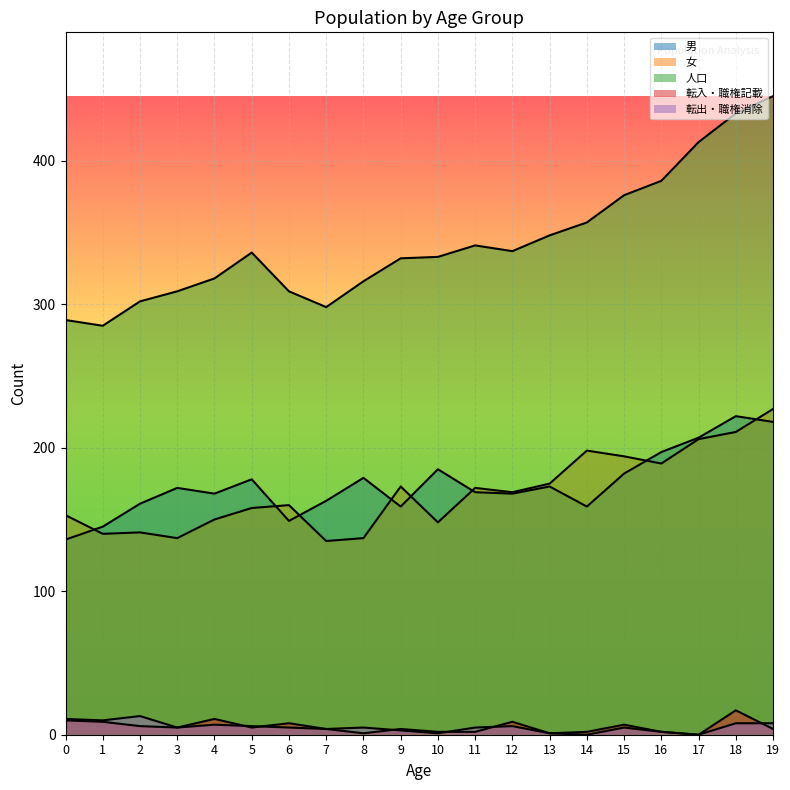

What value does the 人口 series have at 0, to the nearest 50?

300